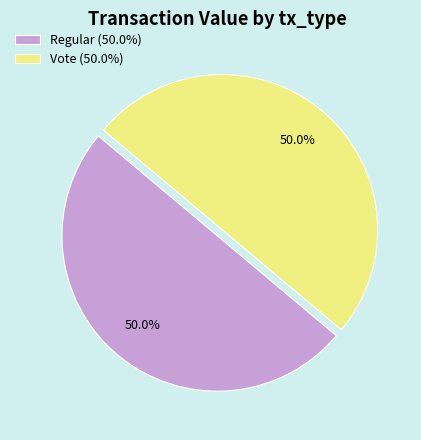

Approximately how many times larger is the value at Vote (50.0%) compared to Regular (50.0%)?

1.0